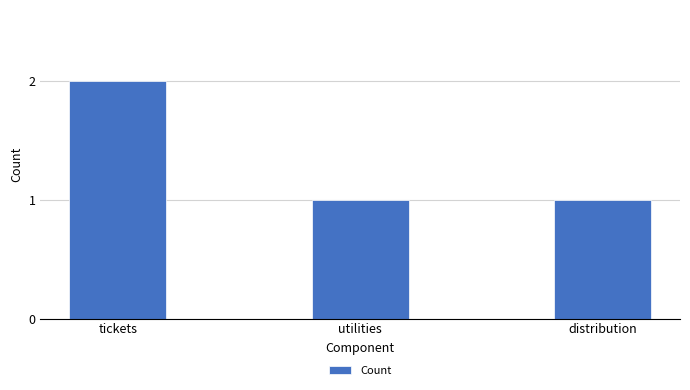

What is the sum of all values?

4